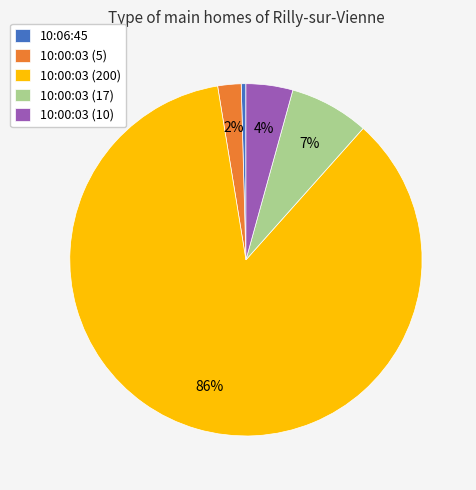

What percentage is the 10:00:03 (5) slice, to the nearest percent?

2%